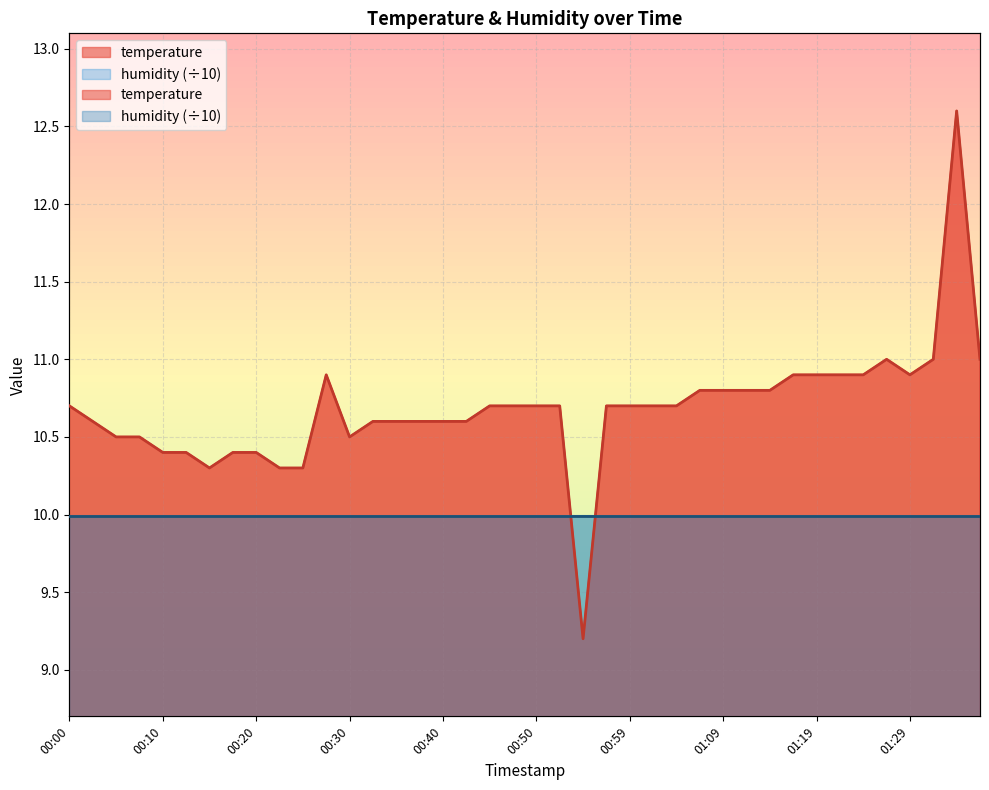

What is the label of the 32nd point from the left?

01:16